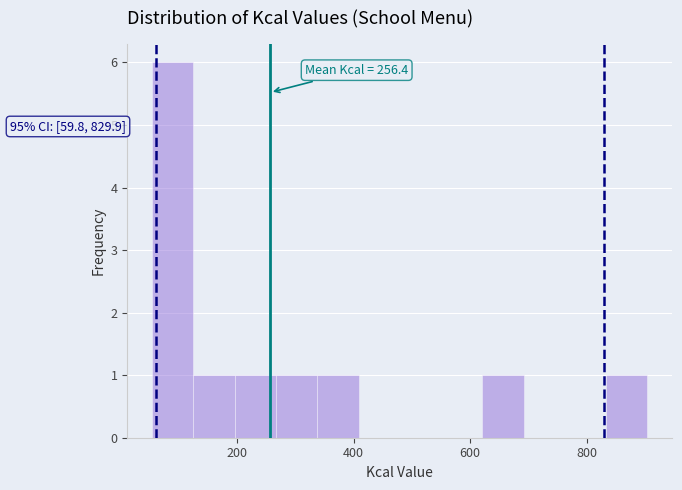

Around what value on the x-axis is the tallest bar? Give the approximate position of its centre, as read against the axis.

80